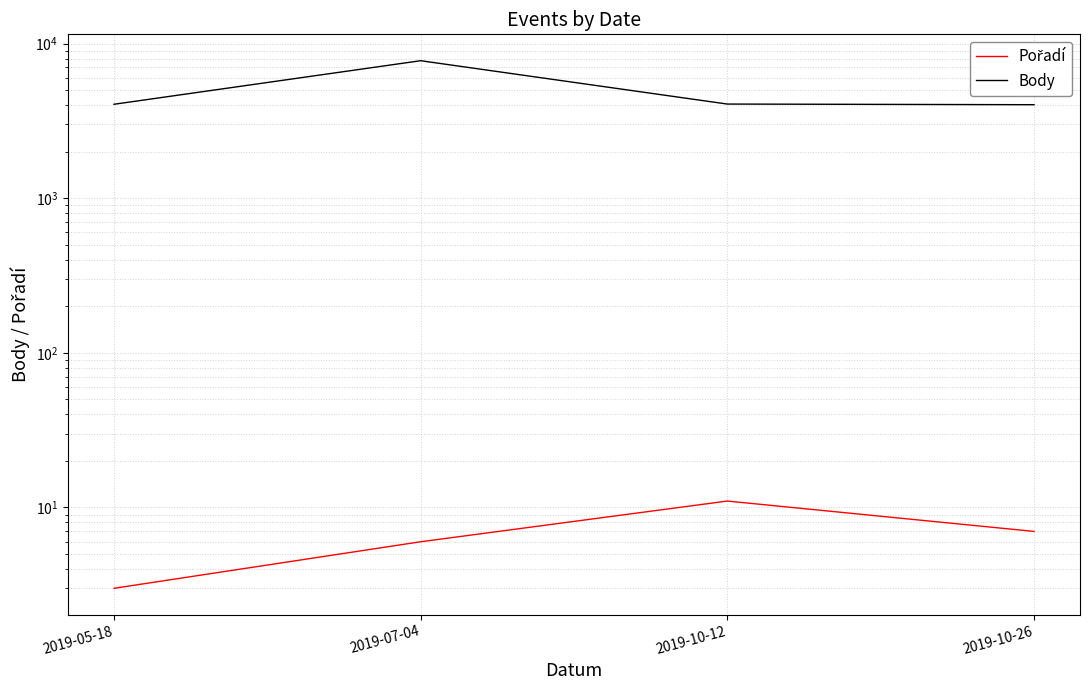

List the labels in order of Body value, smallest first.

2019-10-26, 2019-05-18, 2019-10-12, 2019-07-04